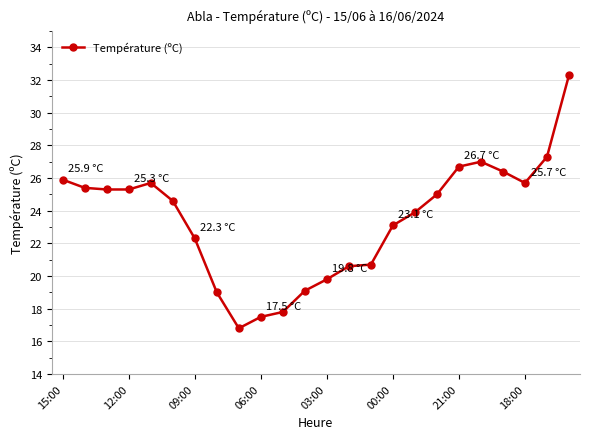

What is the smallest value displayed?

16.8